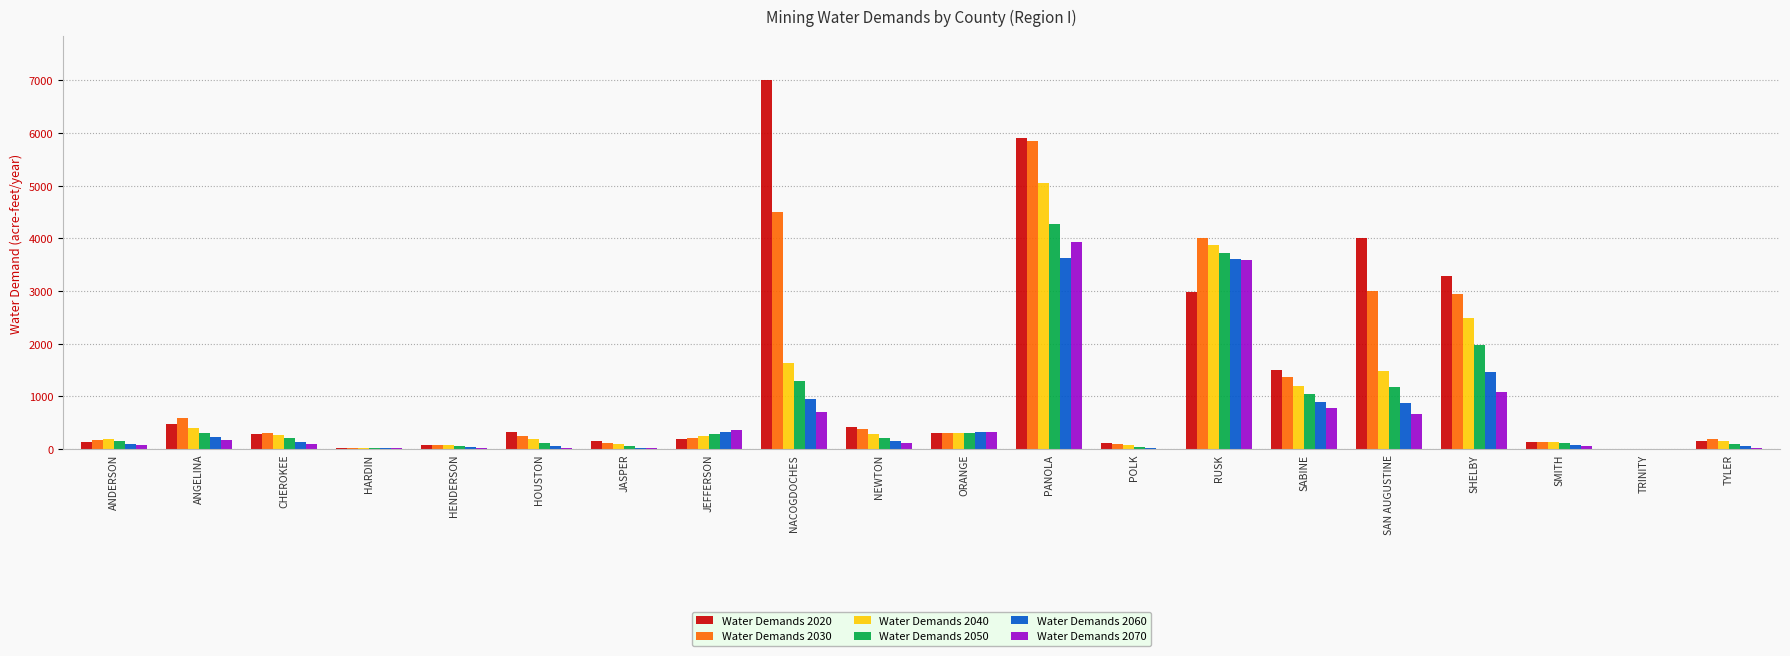

The value of Water Demands 2030 at RUSK is 6536. True or false?

False